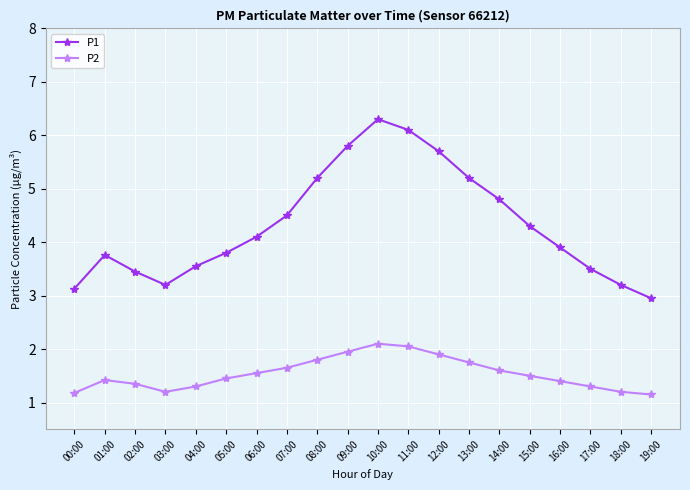

What is the total value across all series at 19:00?

4.1